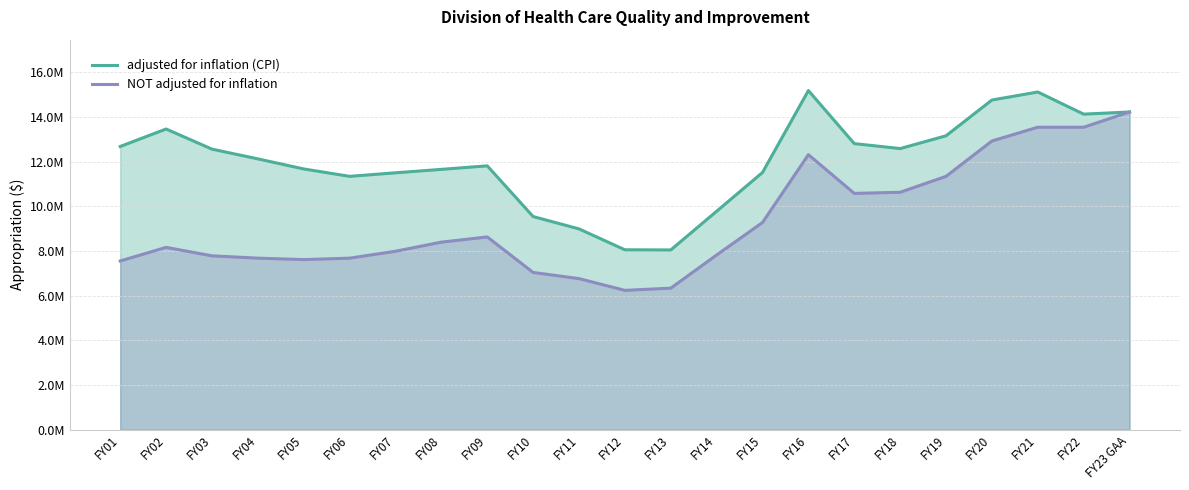

Which series has the widest spread of values?

NOT adjusted for inflation